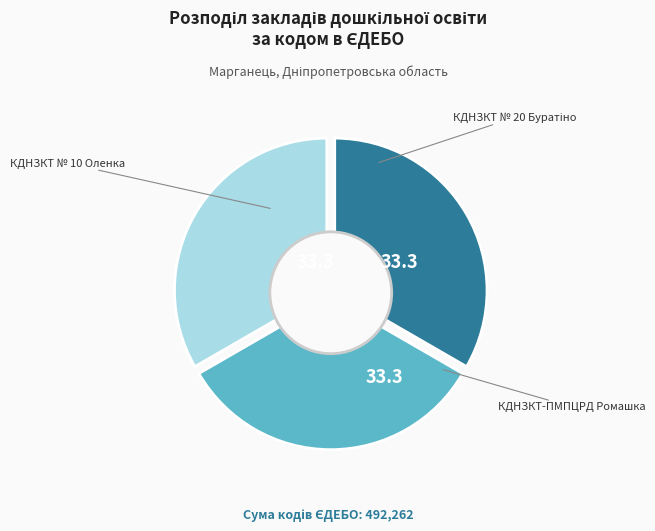

How many segments does this pie chart have?

3